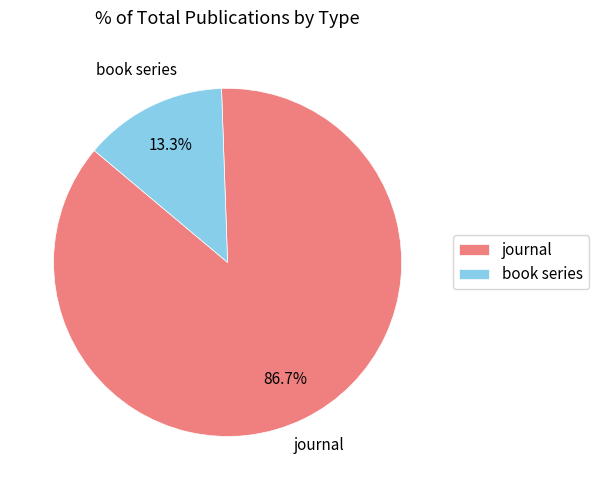

Combined, what portion of the pie is journal and book series?

100.0%